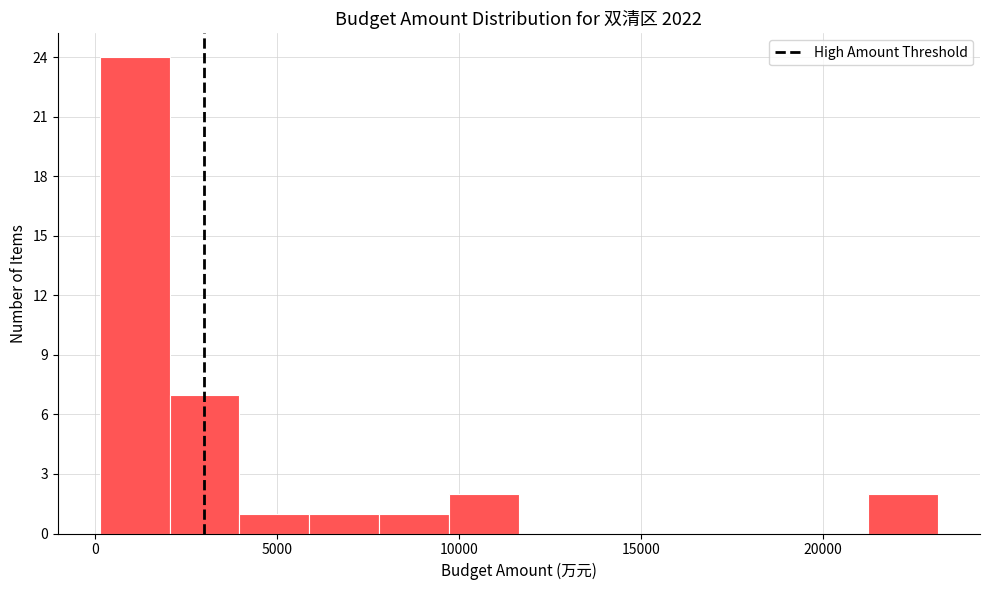

Read against the x-axis, roughly where is the centre of the tallest bar?

1000